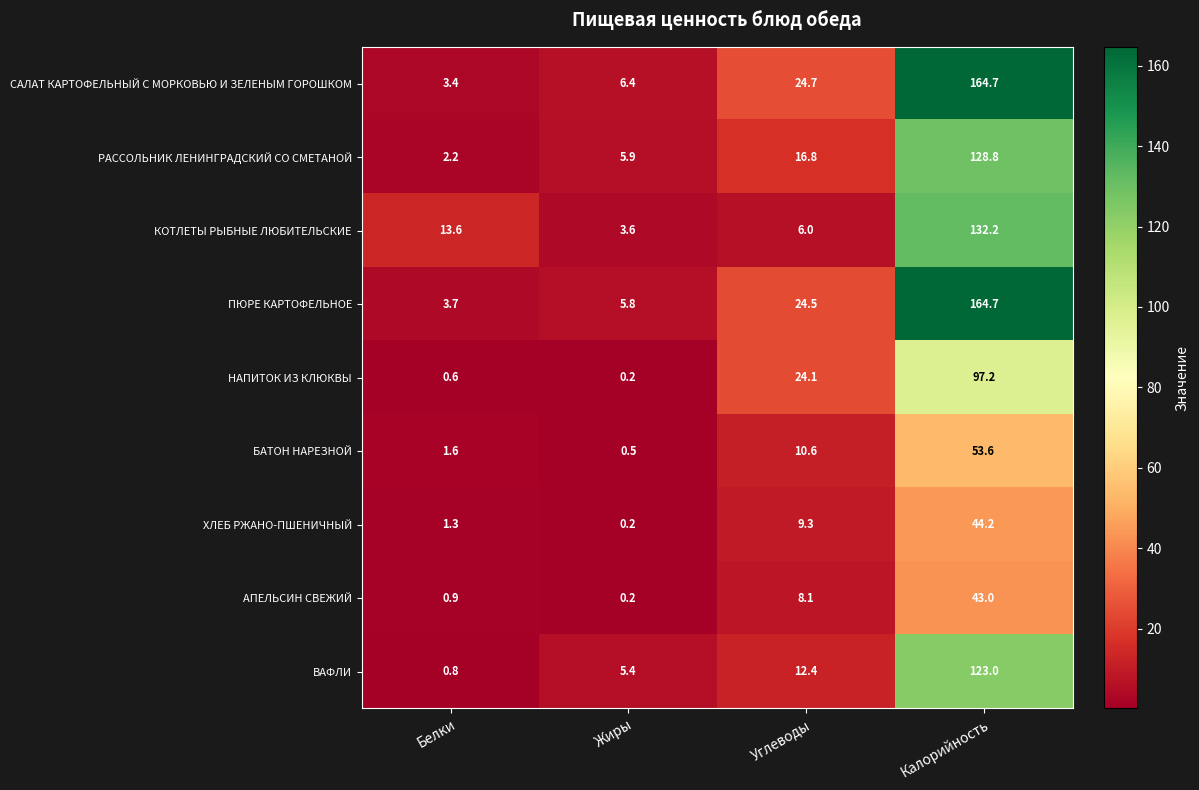

True or false: БАТОН НАРЕЗНОЙ has a value of 92.8 at Калорийность.

False